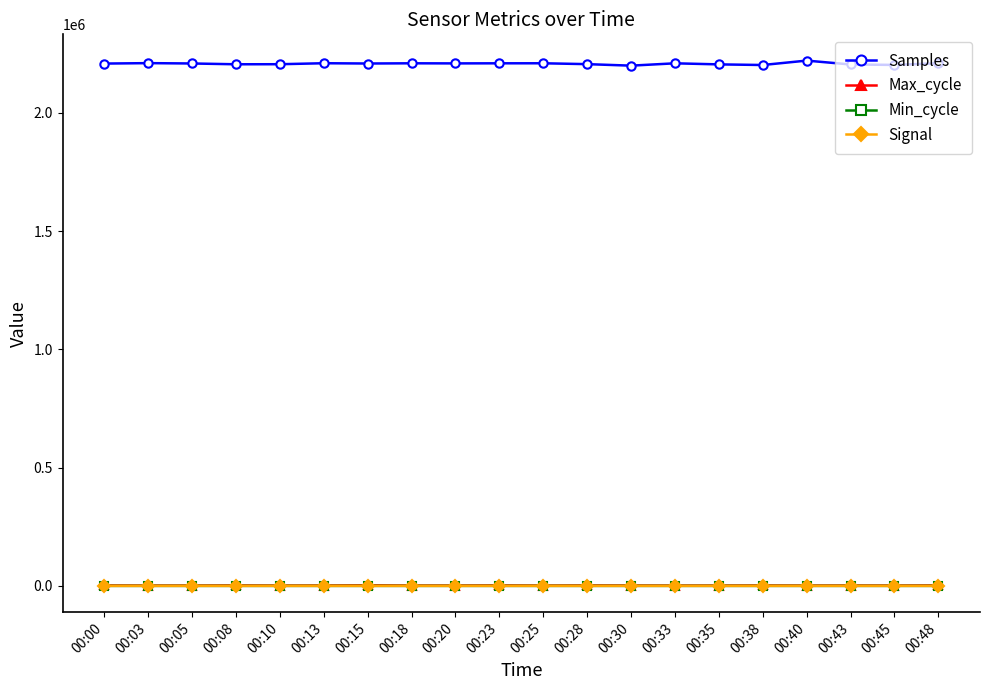

Which series has the largest range (max minus min)?

Samples